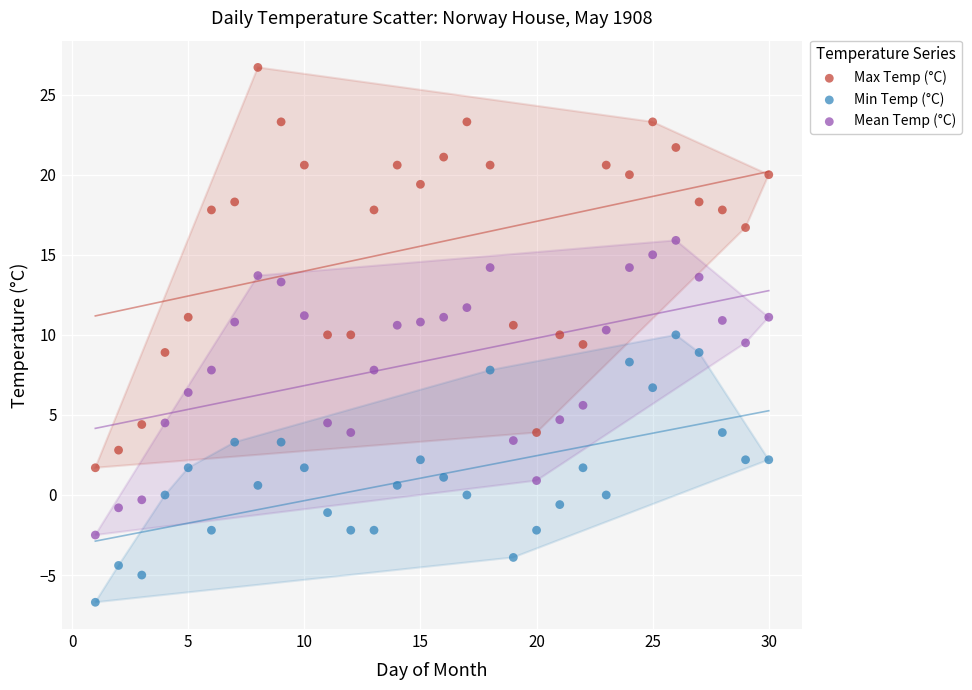

Which series has the largest Y range (max minus min)?

Max Temp (°C)